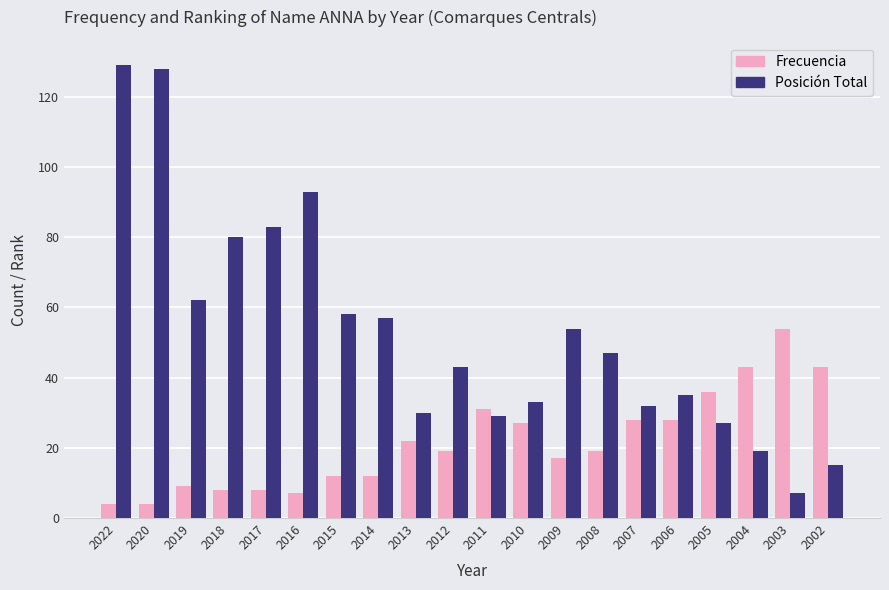

Are the bars grouped side by side (vs. stacked)?

Yes